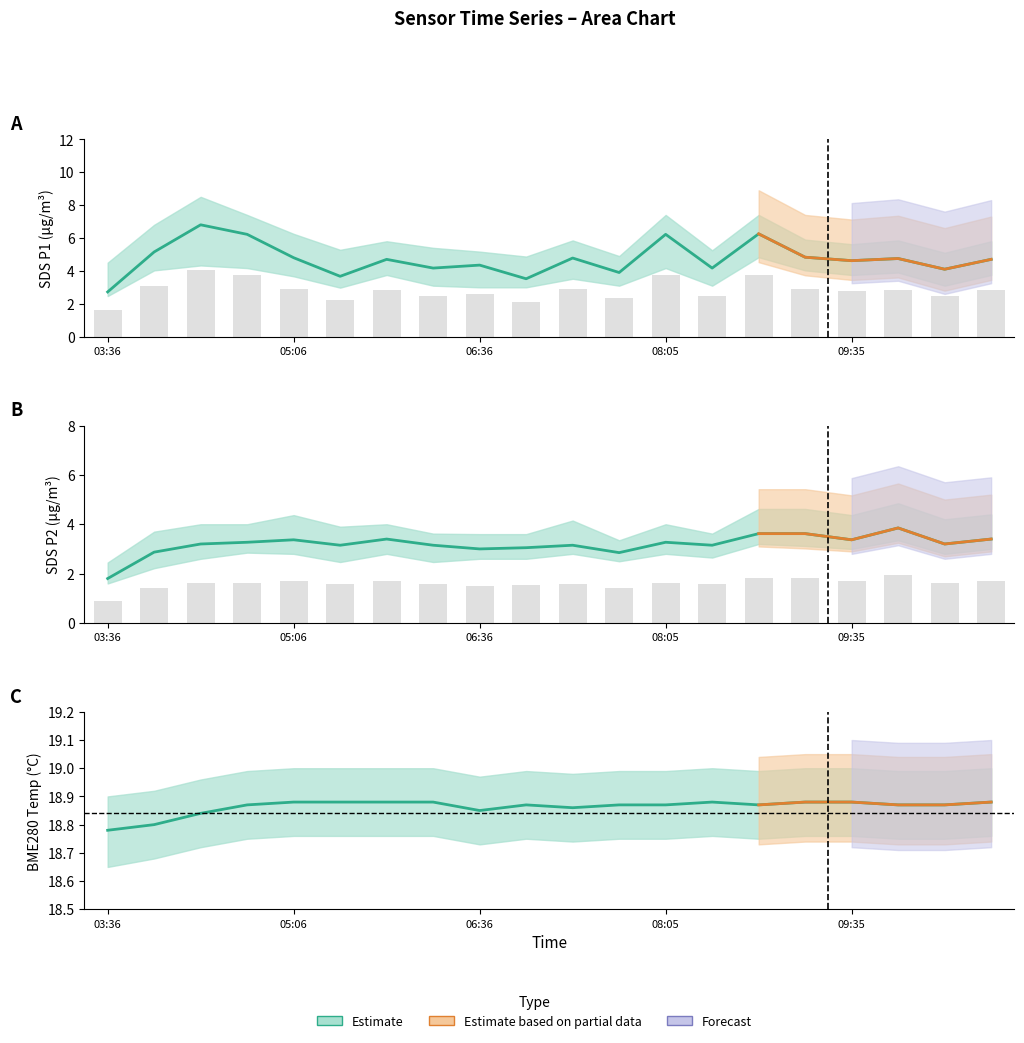

What is the sum of all SDS_P2 values?

63.7